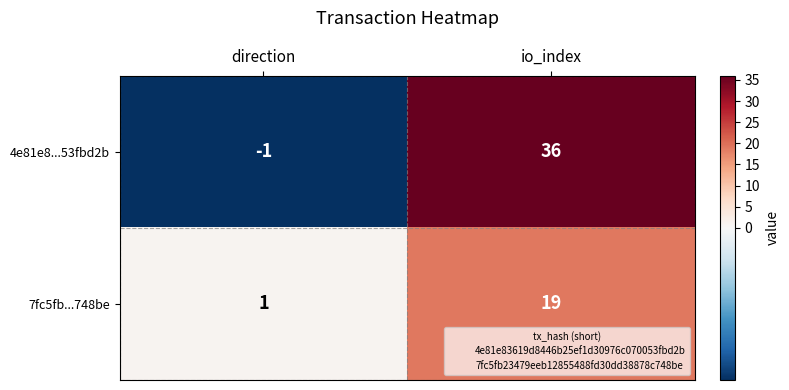

The 7fc5fb...748be series shows 19 at io_index. True or false?

True